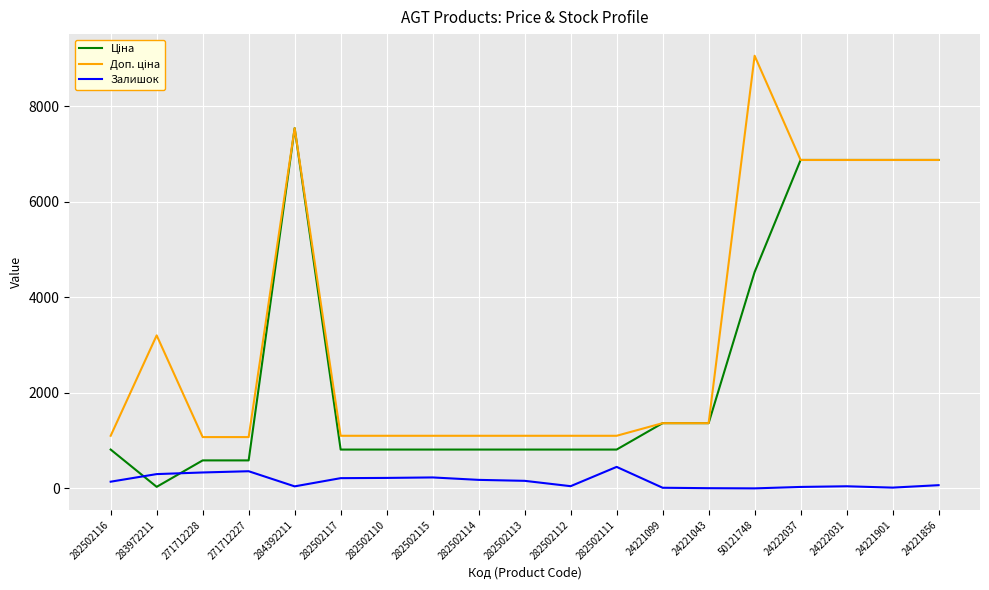

At which category is the sum across all series the highest?

284392211